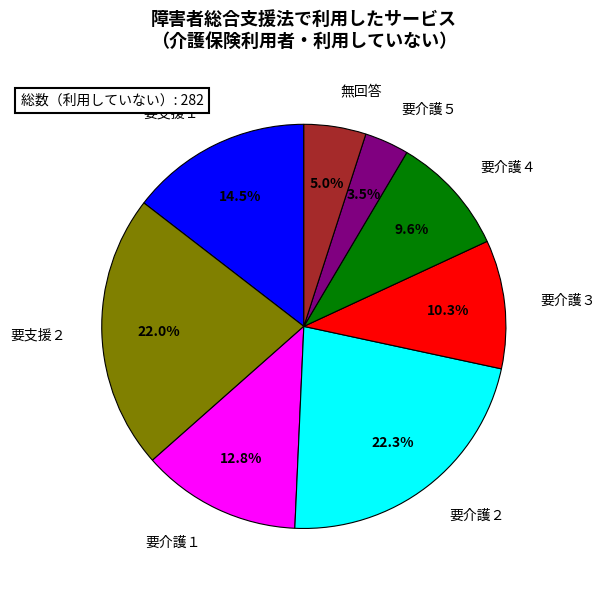

To the nearest percent, what is the difference between the largest and smallest slice percentages?

19%